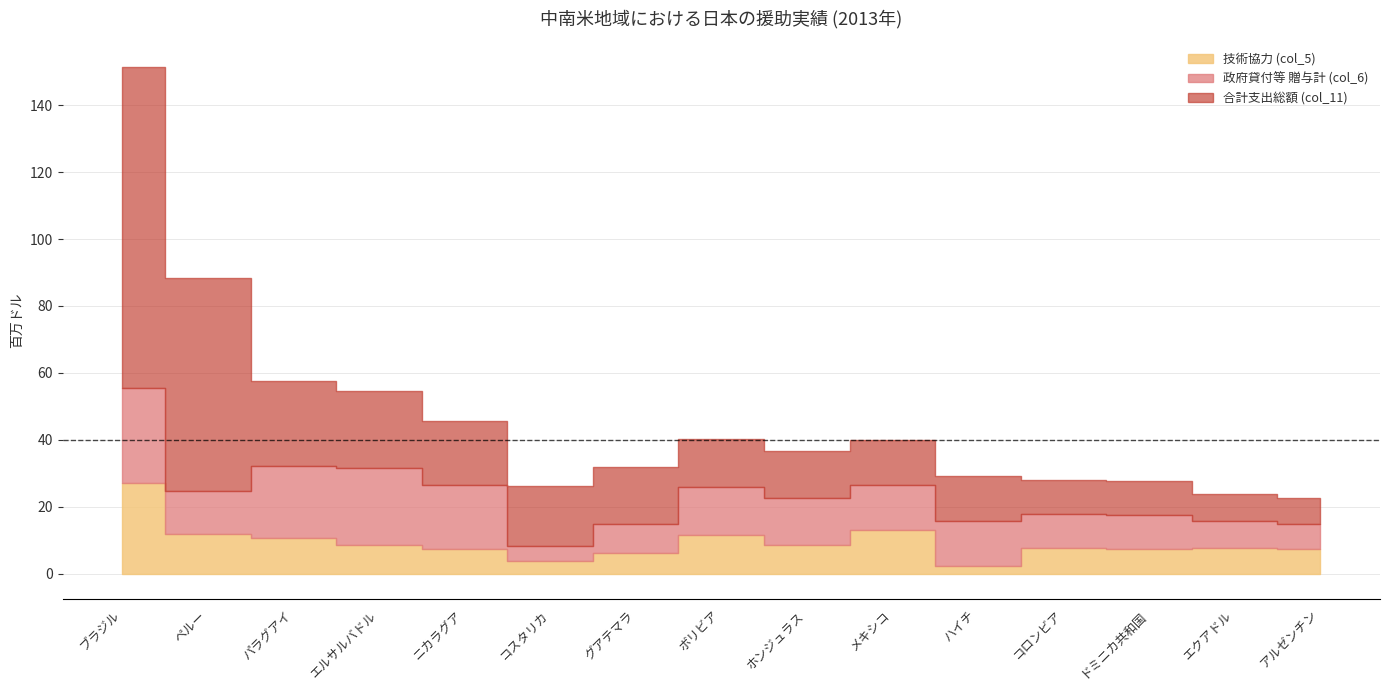

Does the chart have visible grid lines?

Yes